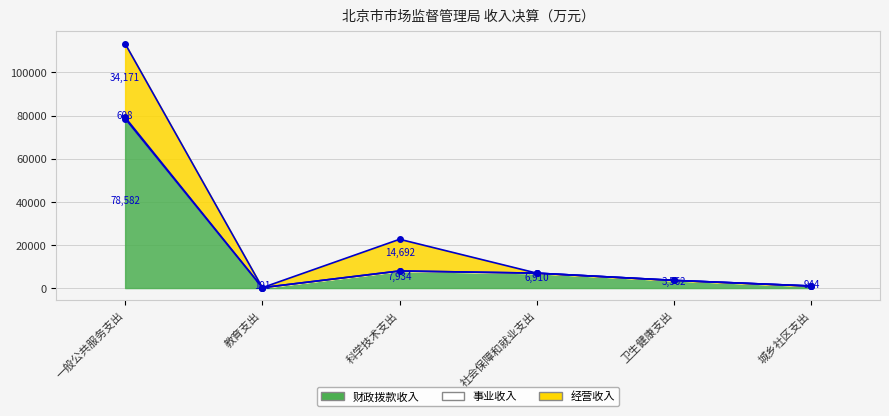

What position from the right is 一般公共服务支出?

6